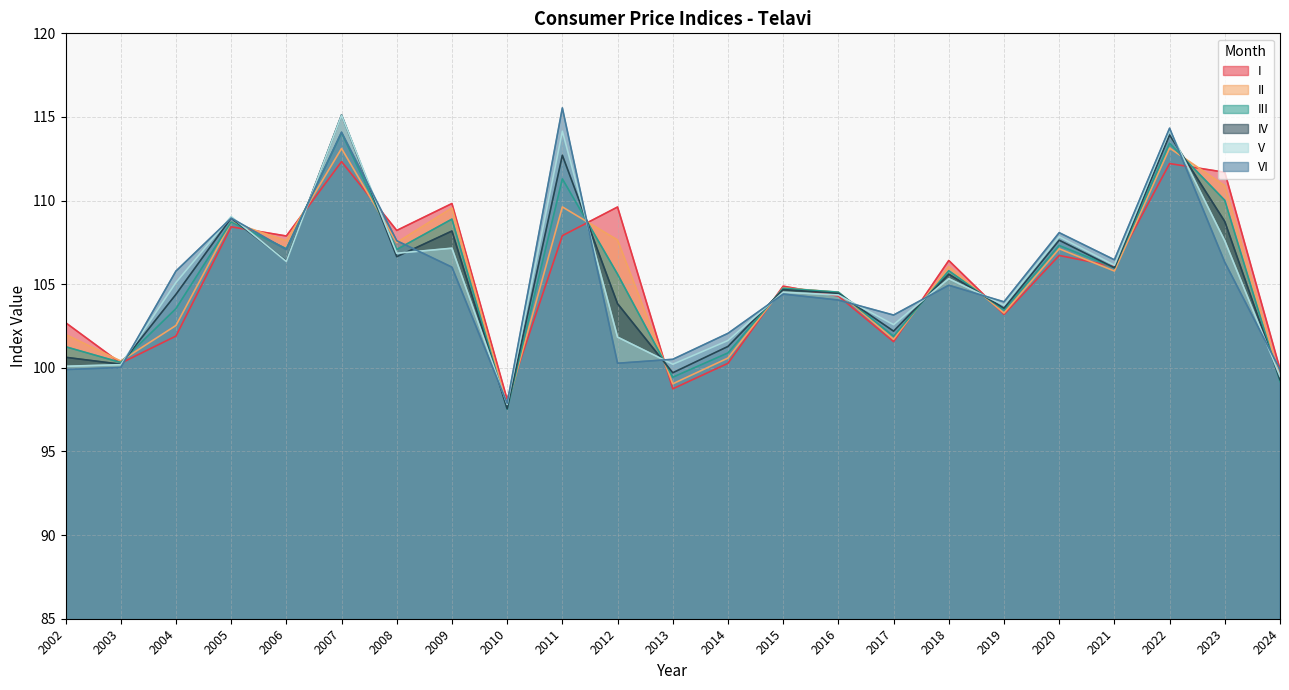

What is the difference between the maximum and minimum values in the I series?

14.2